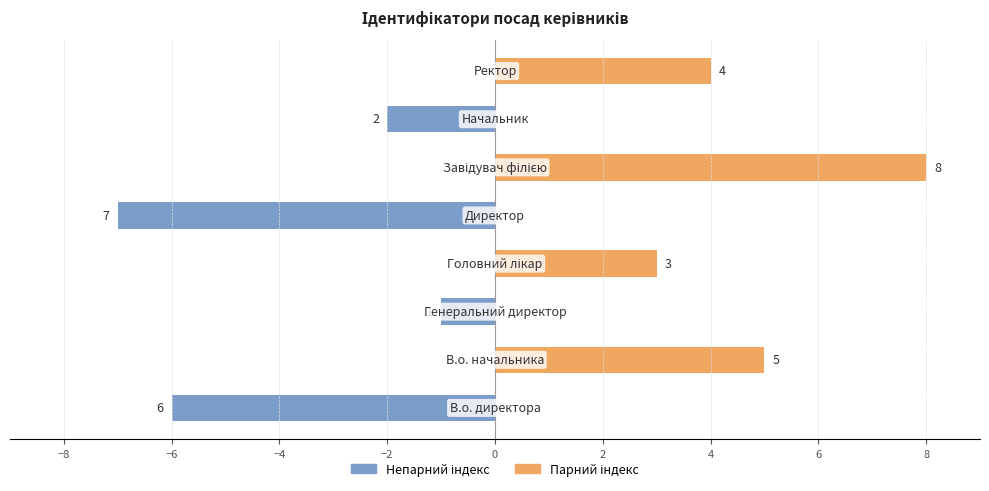

How many bars are there in each group?

2